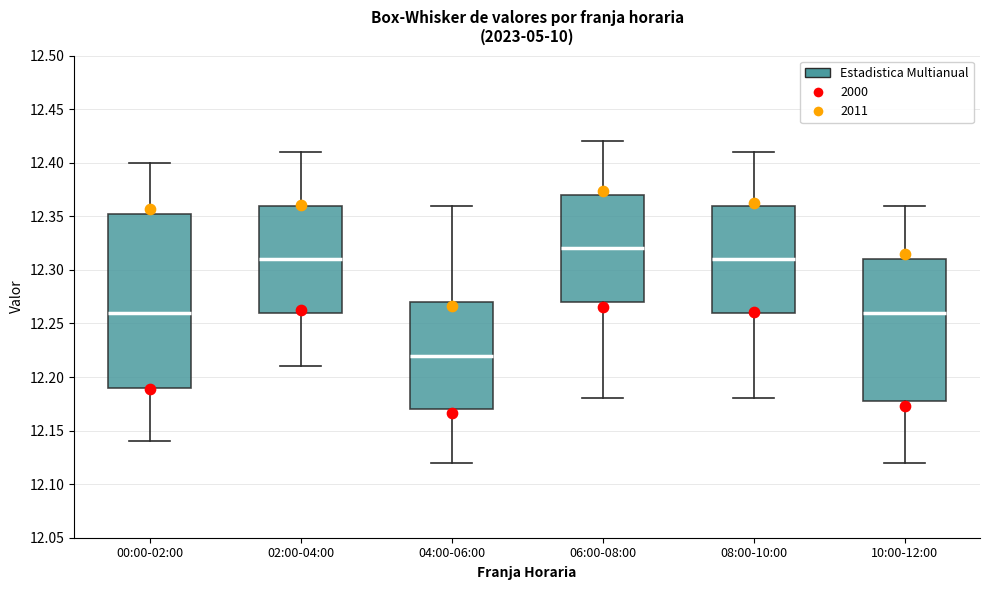

Where is the upper edge of the box for 08:00-10:00 on the y-axis? The values are not printed on the chart, so give them approximately, as read against the axis.

12.360